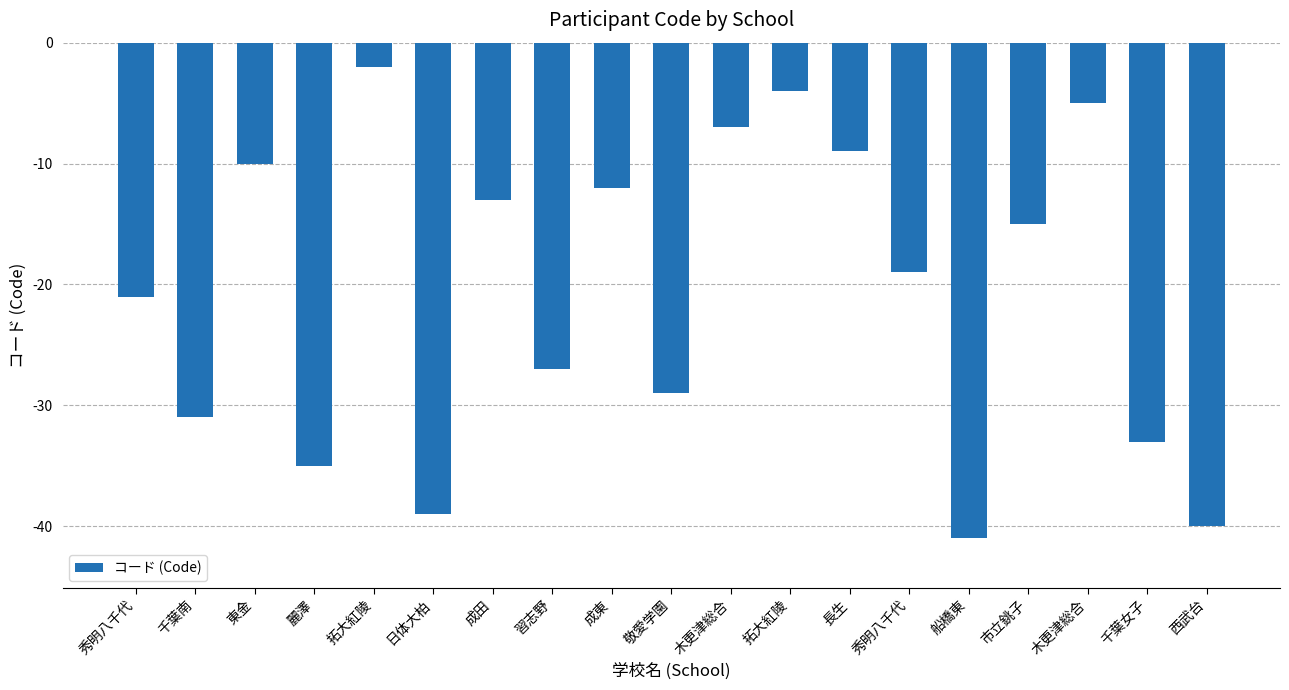

Which has a higher value, 拓大紅陵 or 木更津総合?

拓大紅陵